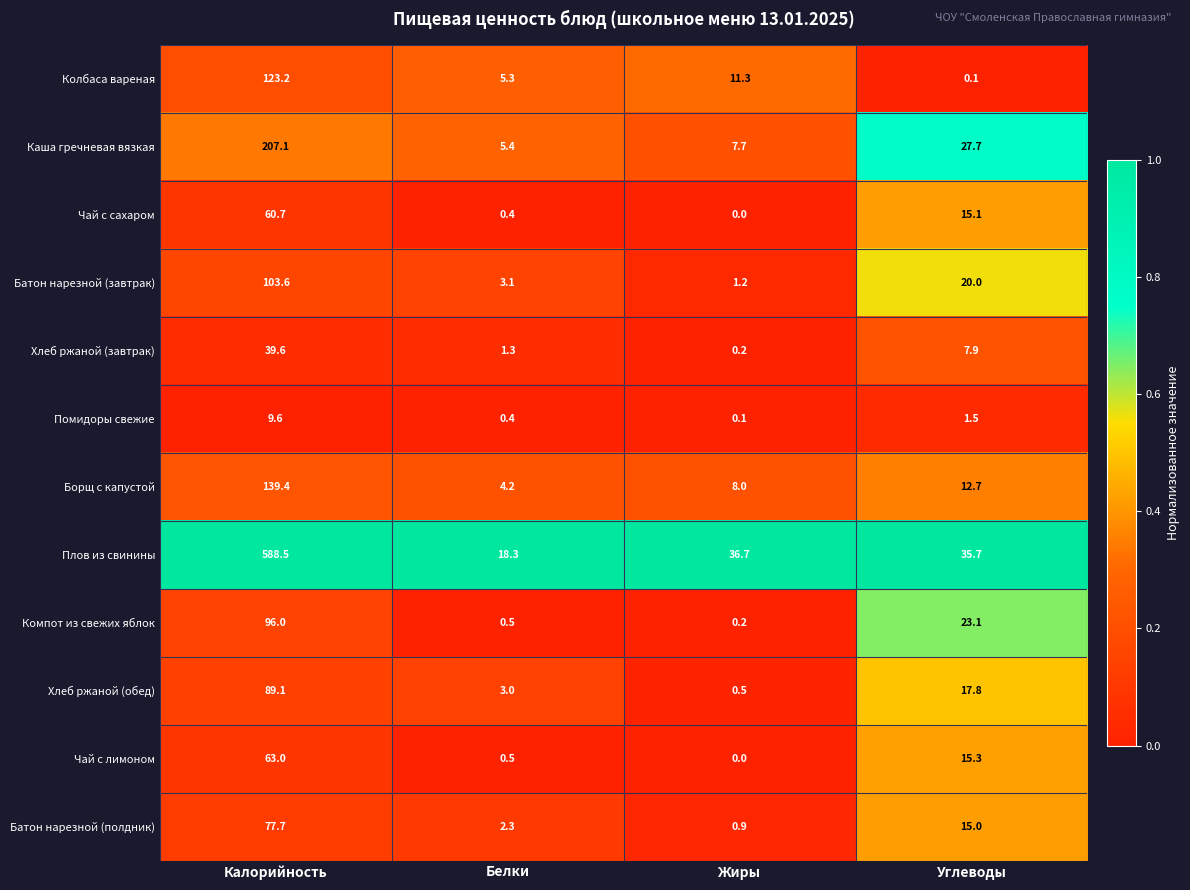

Which category has the lowest value across all series?

Жиры